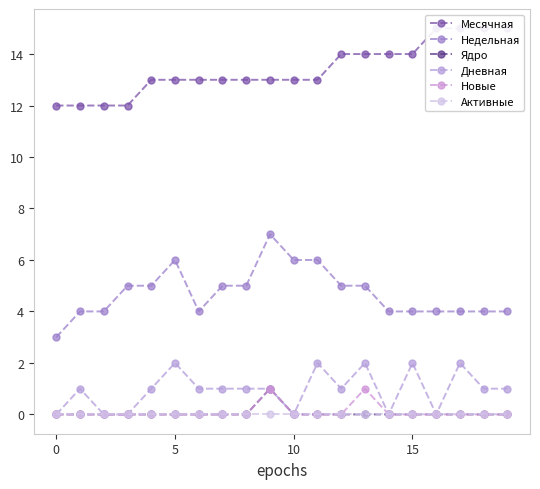

Which series changed the most between −5 and 11?

Недельная